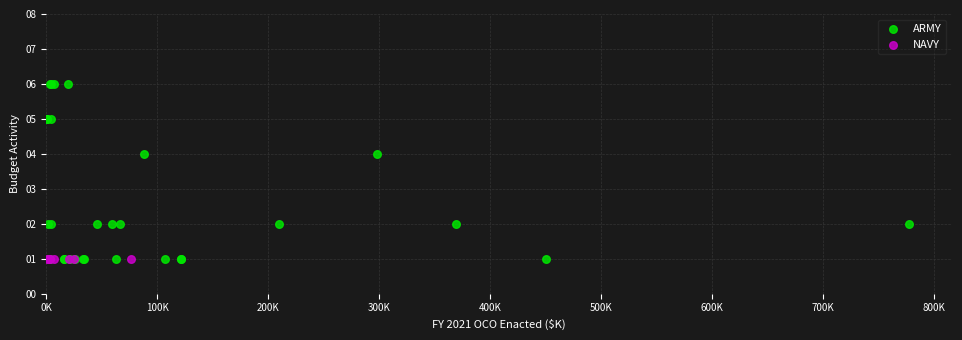

Which series contains the highest Y value?

ARMY